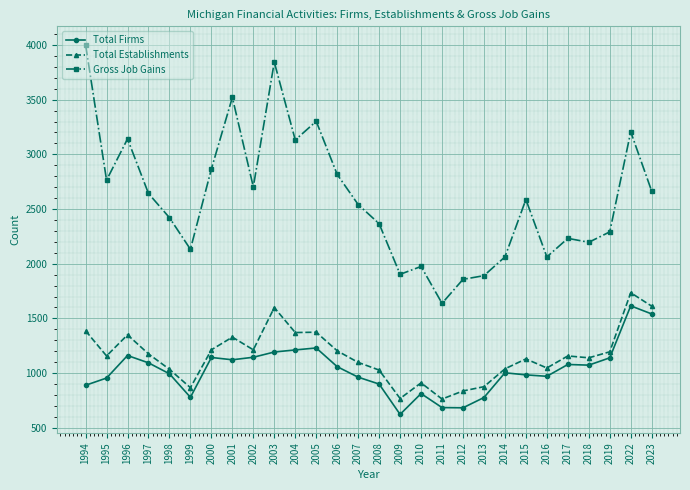

What are all the series names shown in the legend?

Total Firms, Total Establishments, Gross Job Gains